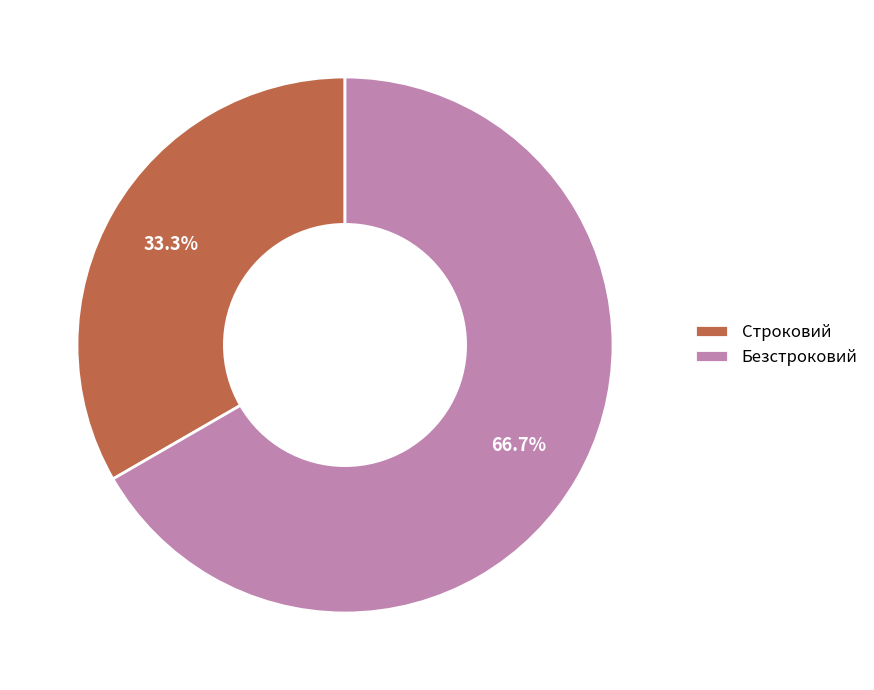

Approximately how many times larger is the value at Строковий compared to Безстроковий?

0.5